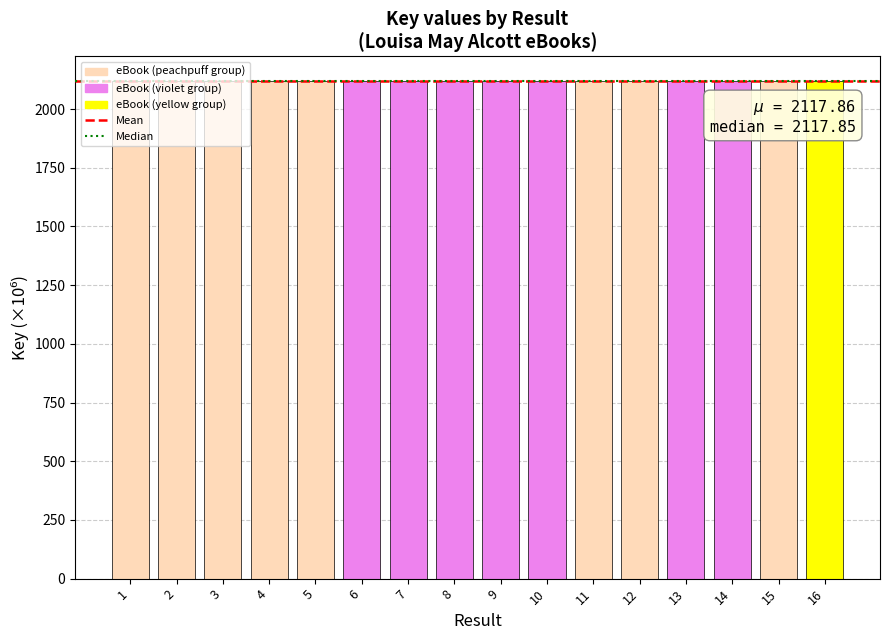

What is the ratio of the value at 12 to the value at 7?

1.0